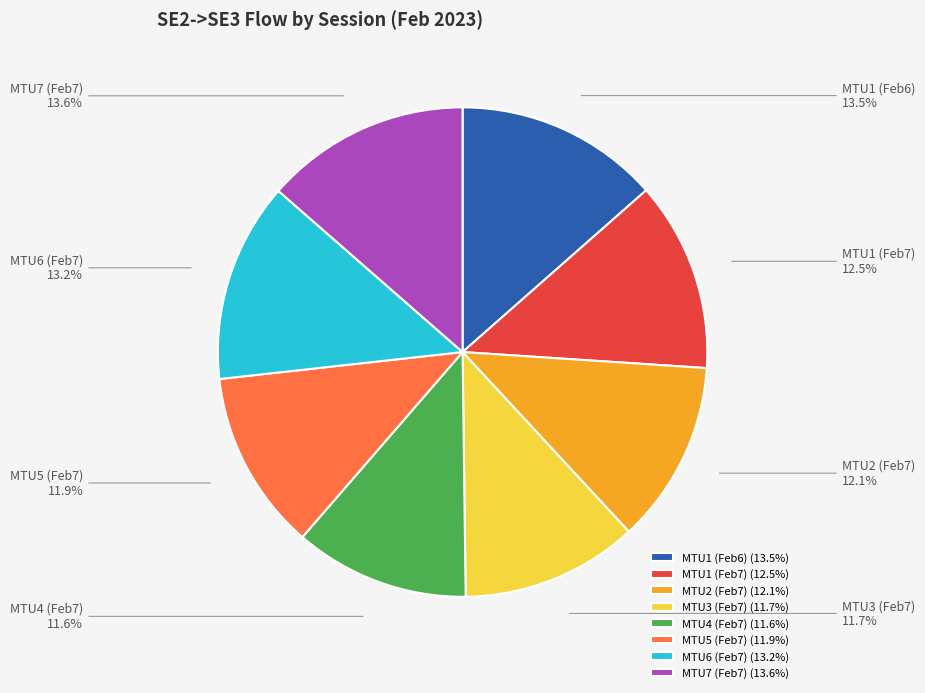

Count the number of slices in the pie.

8